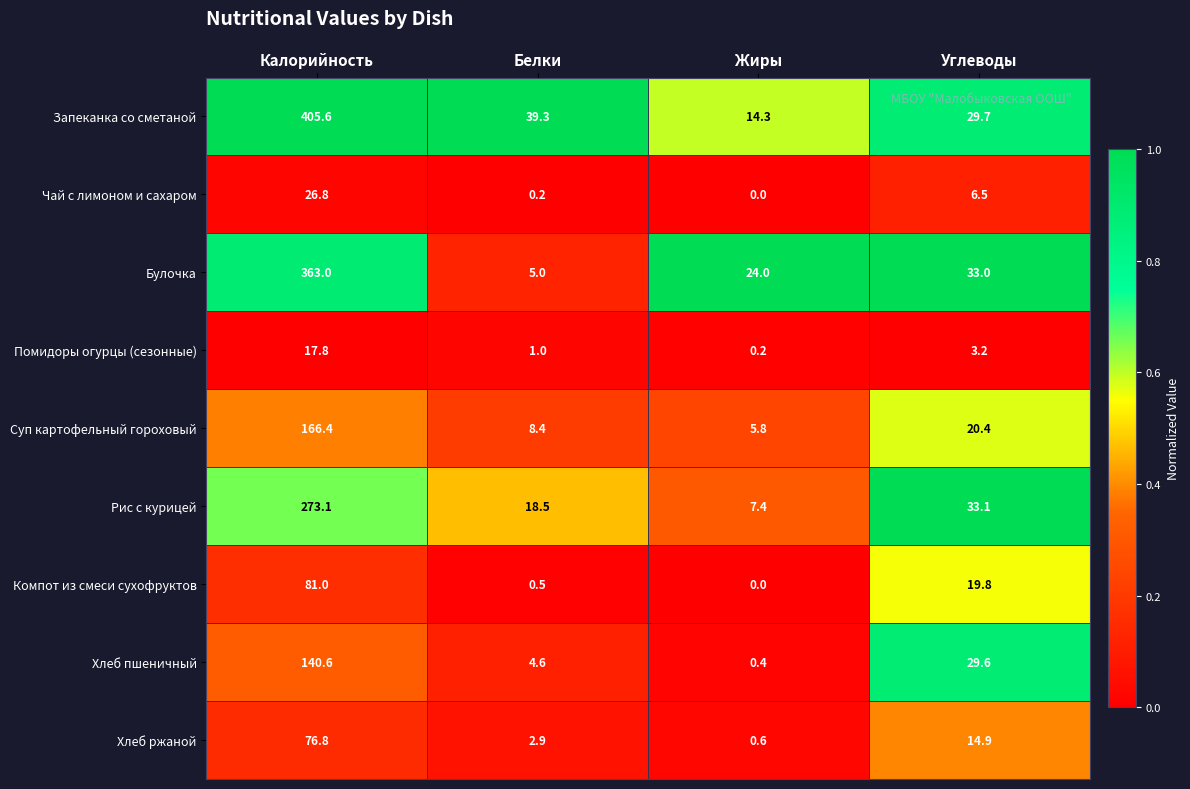

What is the difference between the maximum and second lowest values in the Чай с лимоном и сахаром series?

26.6